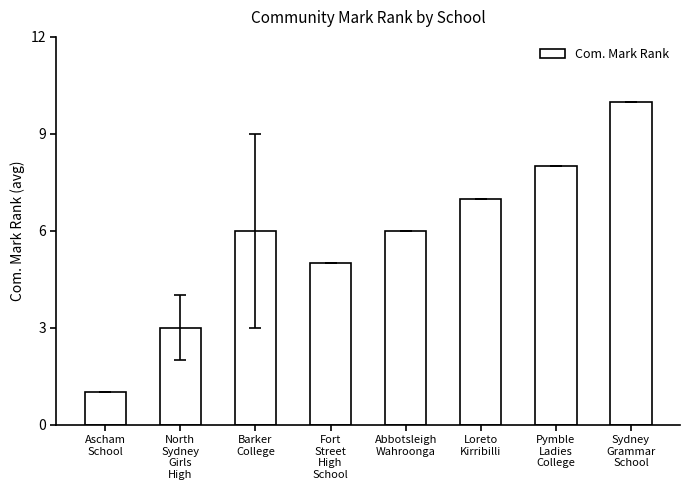

What position from the right is Fort
Street
High
School?

5